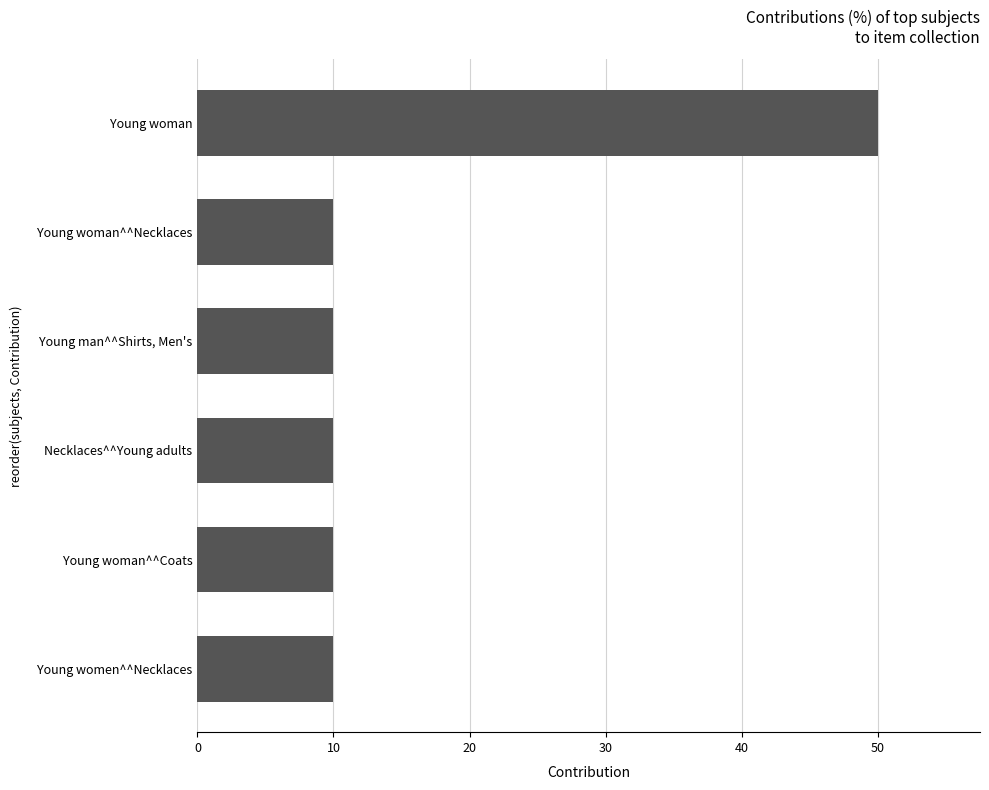

What is the average value?

17